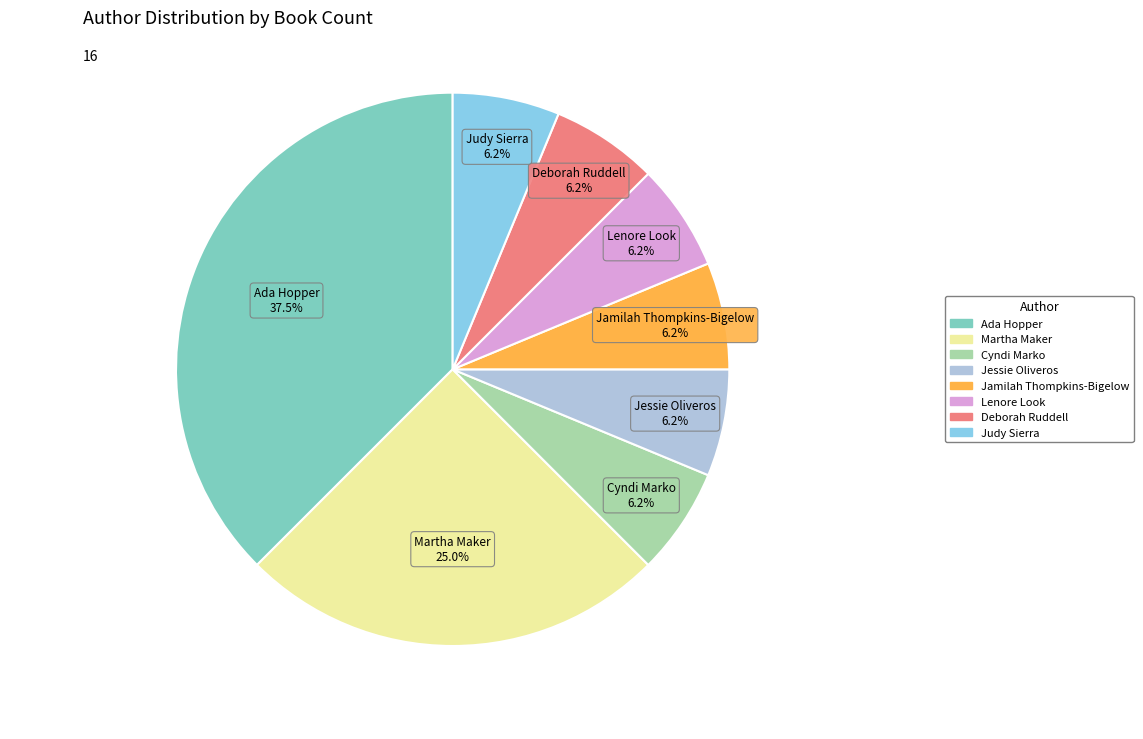

How many segments does this pie chart have?

8